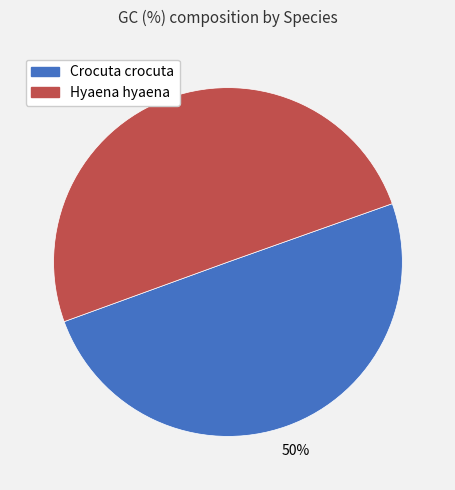

How many slices are in this pie chart?

2